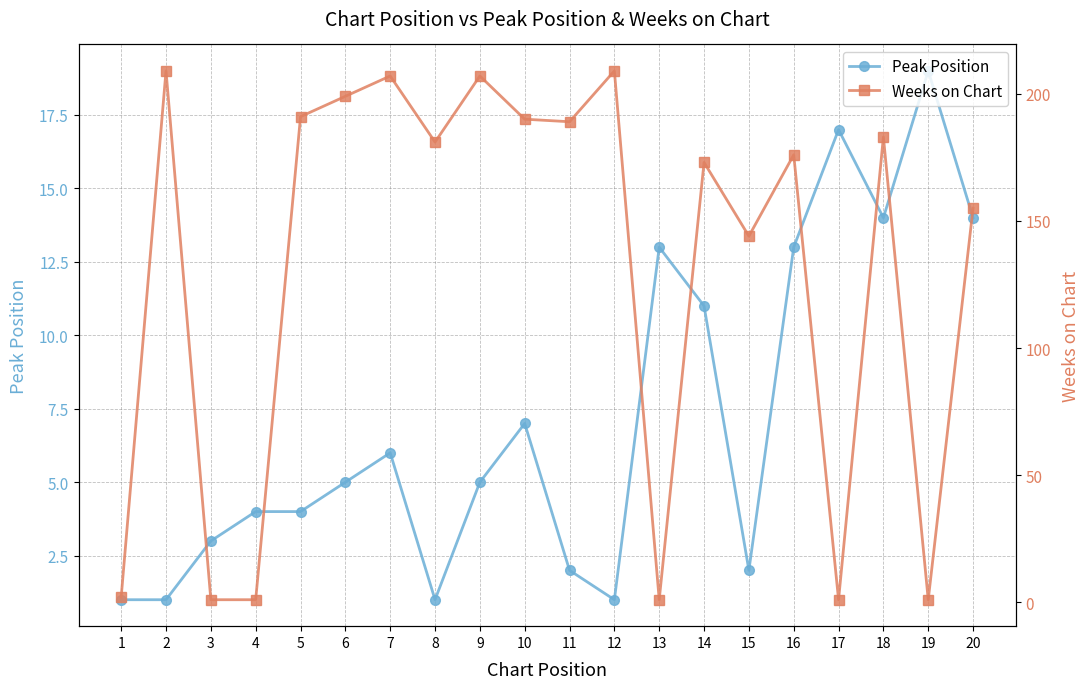

Where do Weeks on Chart and Peak Position first cross each other?

2 and 3